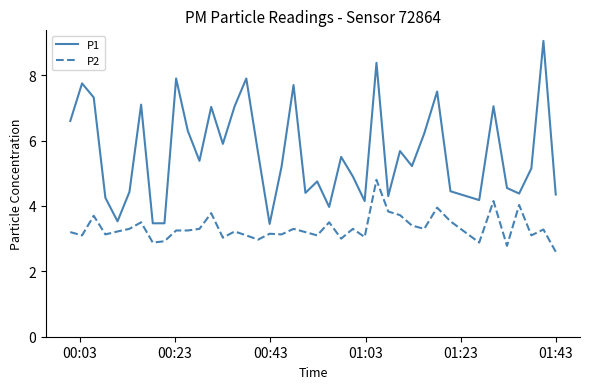

Which series has the largest total across all categories?

P1